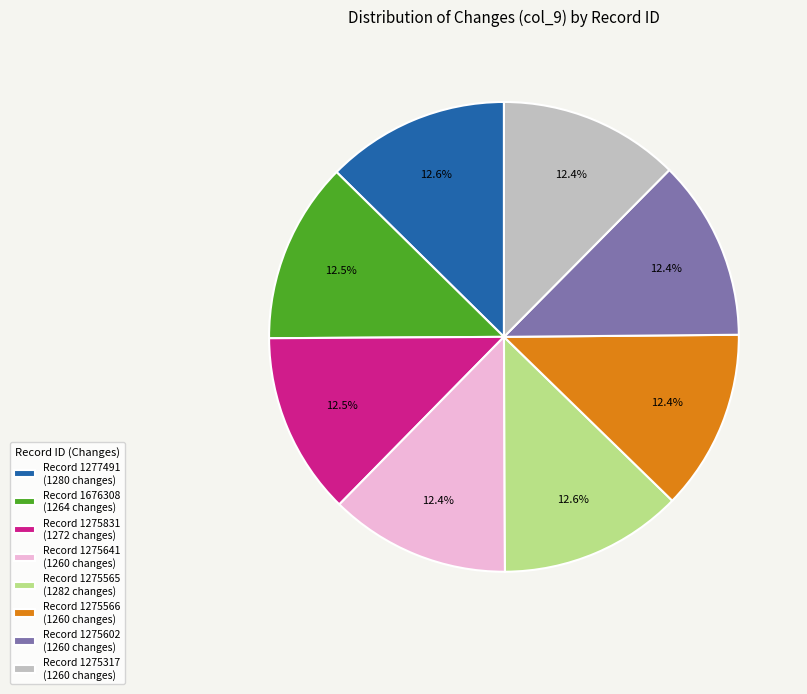

What is the ratio of the value at Record 1275565 (1282 changes) to the value at Record 1275602 (1260 changes)?

1.0